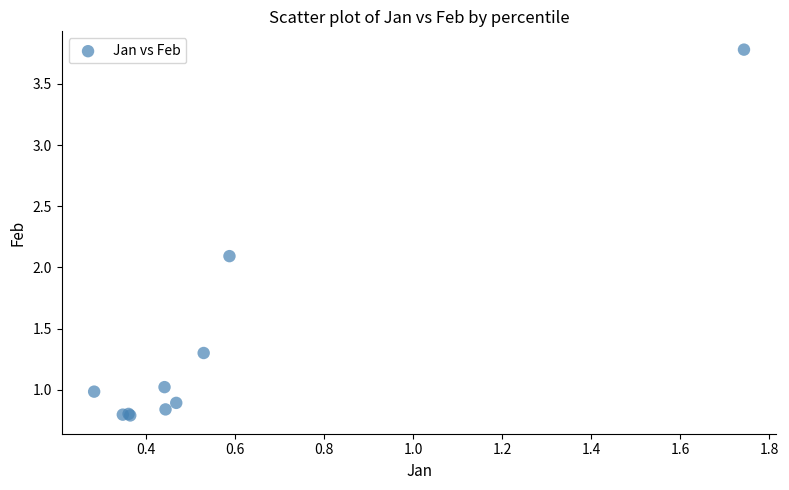

What Y value in the scatter plot is closest to 2?

2.1